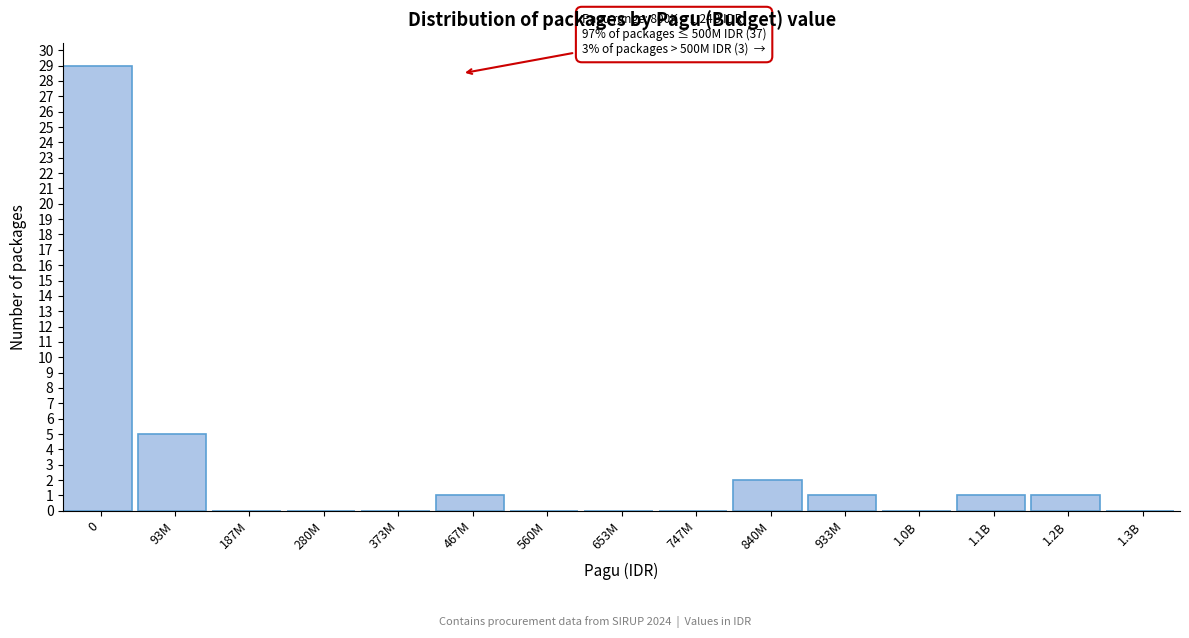

Reading left to right, list all the values displayed in this chart.

0=29	93M=5	187M=0	280M=0	373M=0	467M=1	560M=0	653M=0	747M=0	840M=2	933M=1	1.0B=0	1.1B=1	1.2B=1	1.3B=0